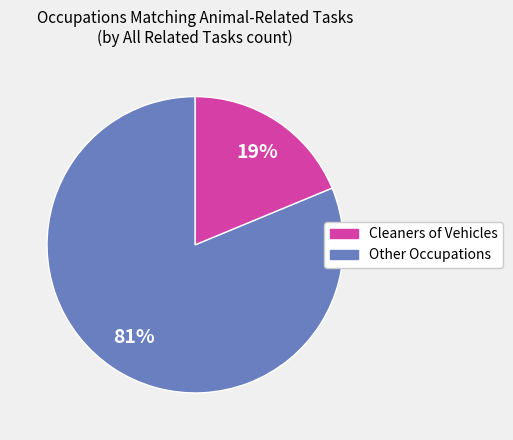

To the nearest percent, what is the average slice percentage?

50%